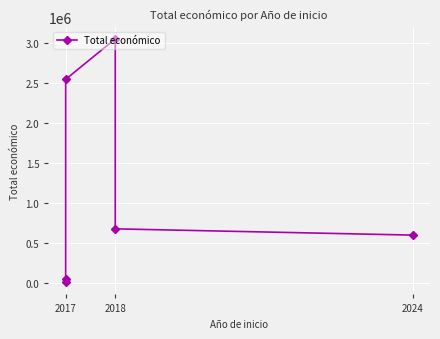

What is the difference between the maximum and second lowest values?

3003573